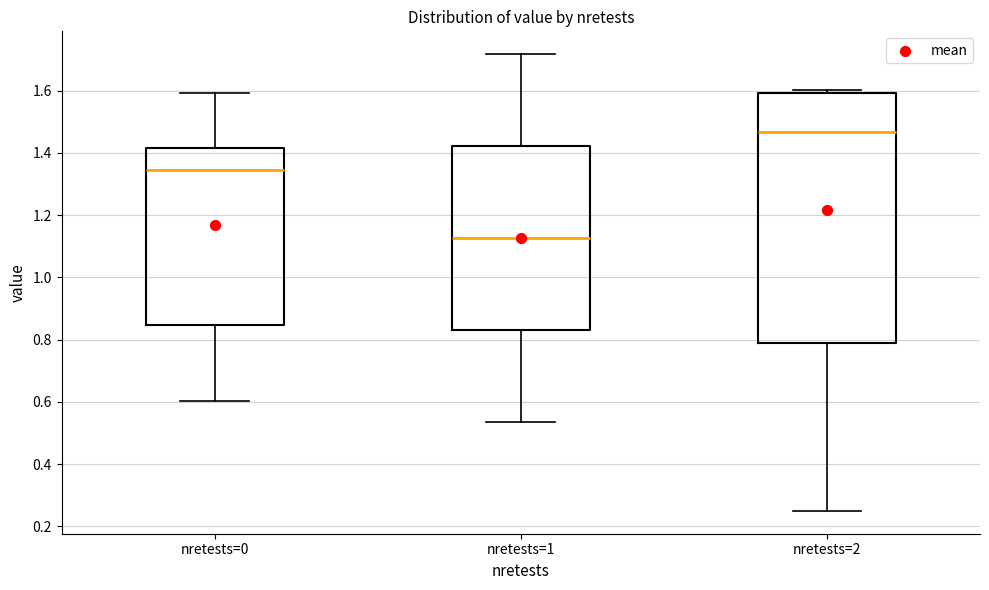

Reading left to right, transcribe this box plot: for each box, give where its median line is, the range the box spans, and where its two whiskers end, as read against the y-axis. The values are not printed on the chart, so give them approximately, as read against the axis.

nretests=0: median 1.34, box 0.84 to 1.42, whiskers 0.60 to 1.60
nretests=1: median 1.12, box 0.84 to 1.42, whiskers 0.54 to 1.72
nretests=2: median 1.46, box 0.78 to 1.60, whiskers 0.24 to 1.60 (just above the box's upper edge)